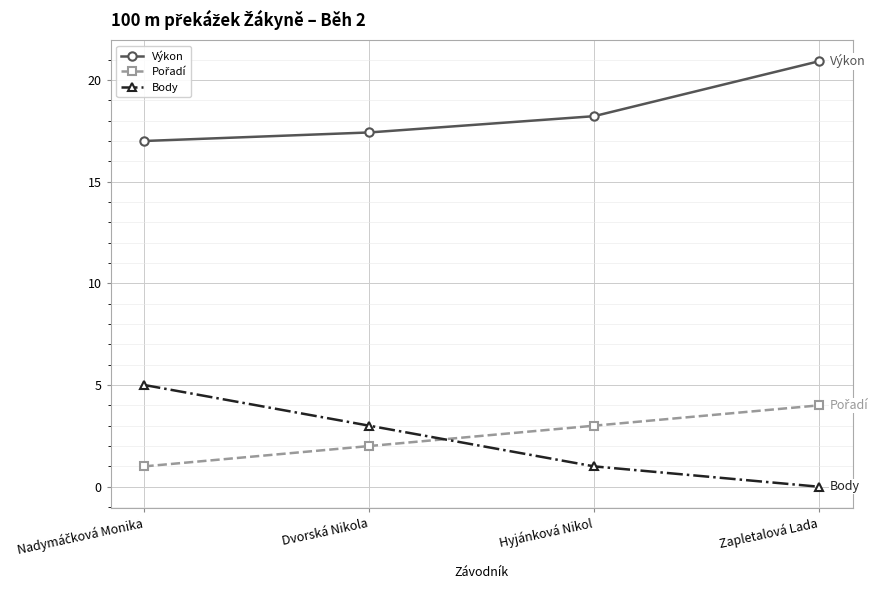

How many lines are shown in the chart?

3